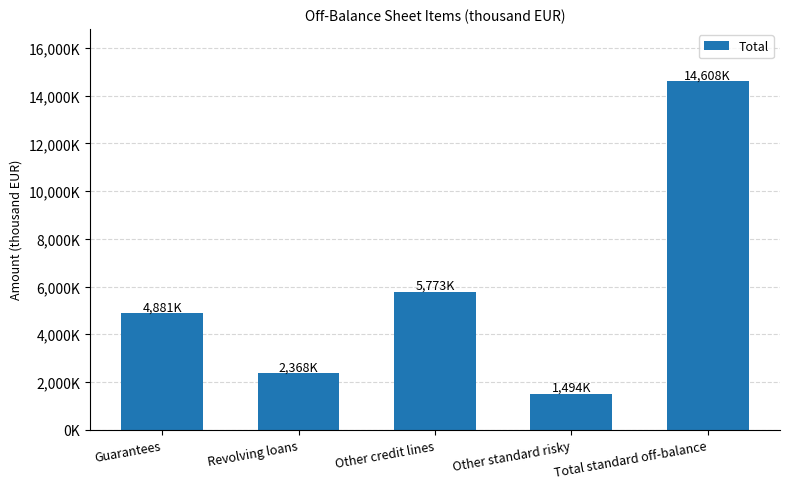

True or false: the data shows 883820 at Other standard risky.

False